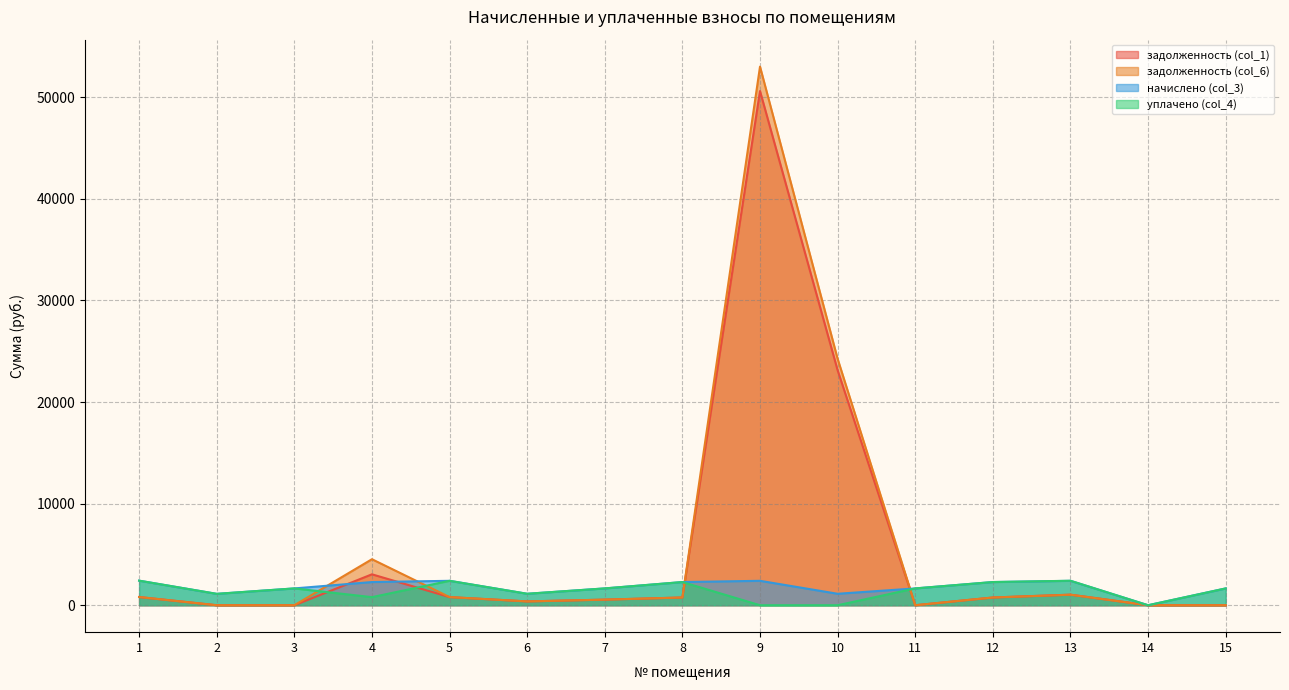

What is the difference between the уплачено (col_4) values at 15 and 14?

1655.5